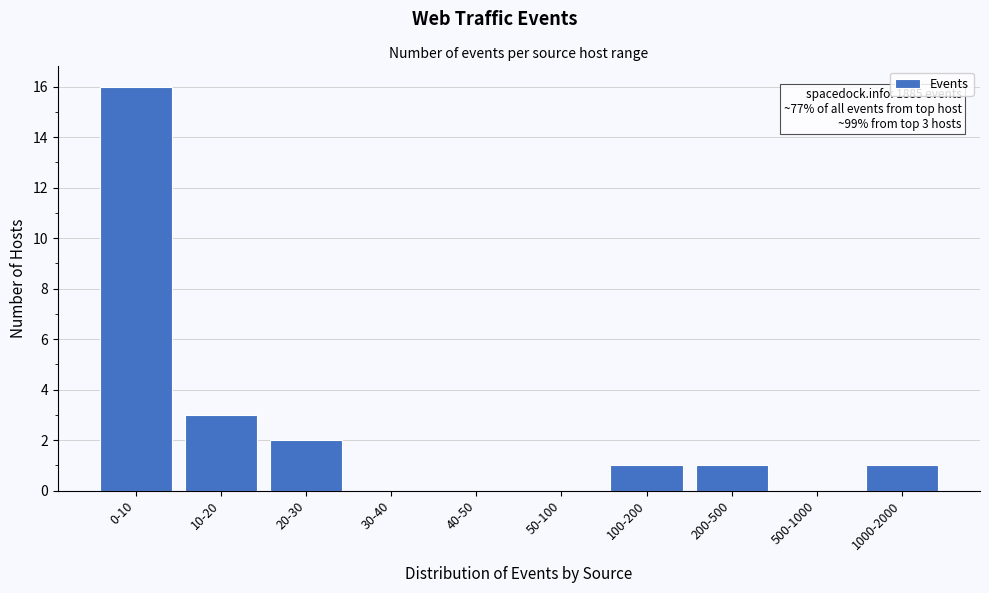

Reading left to right, extract all data points from this chart.

0-10=16	10-20=3	20-30=2	30-40=0	40-50=0	50-100=0	100-200=1	200-500=1	500-1000=0	1000-2000=1